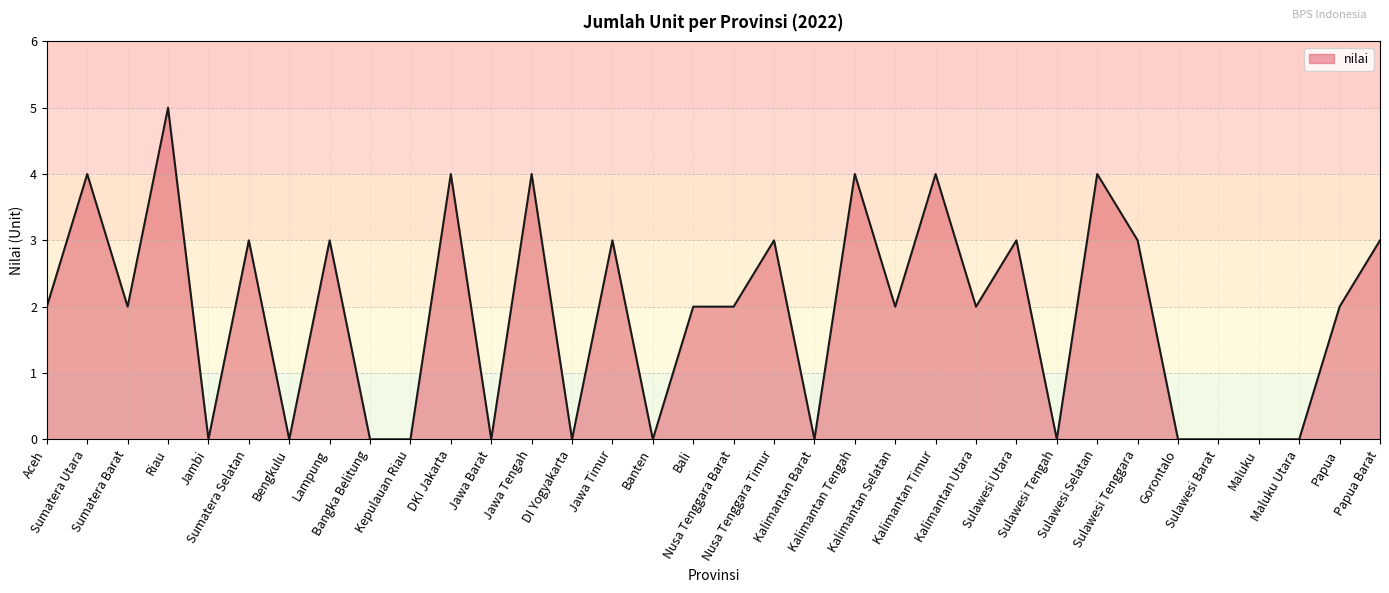

What is the sum of the values at Aceh and Jawa Timur?

5